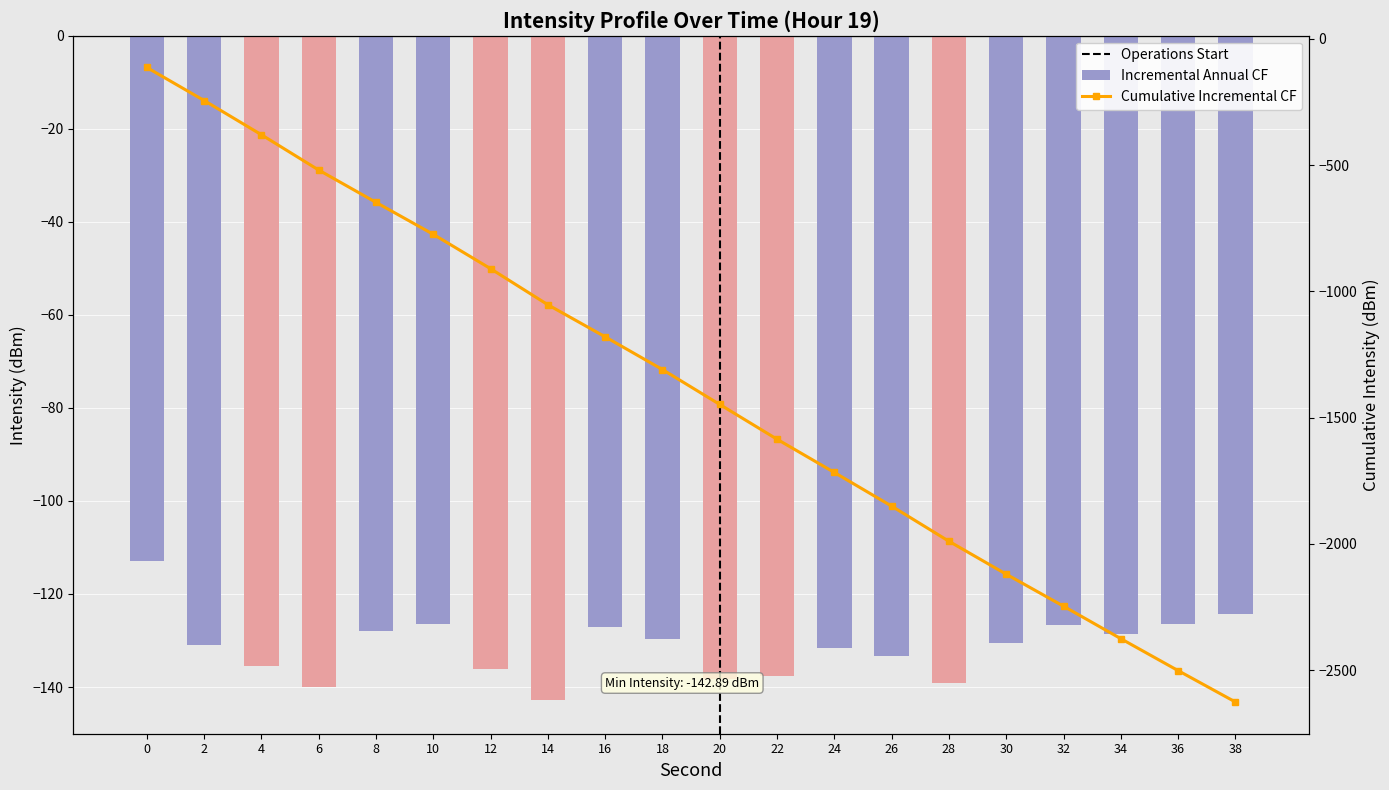

Does the chart contain stacked bars?

No